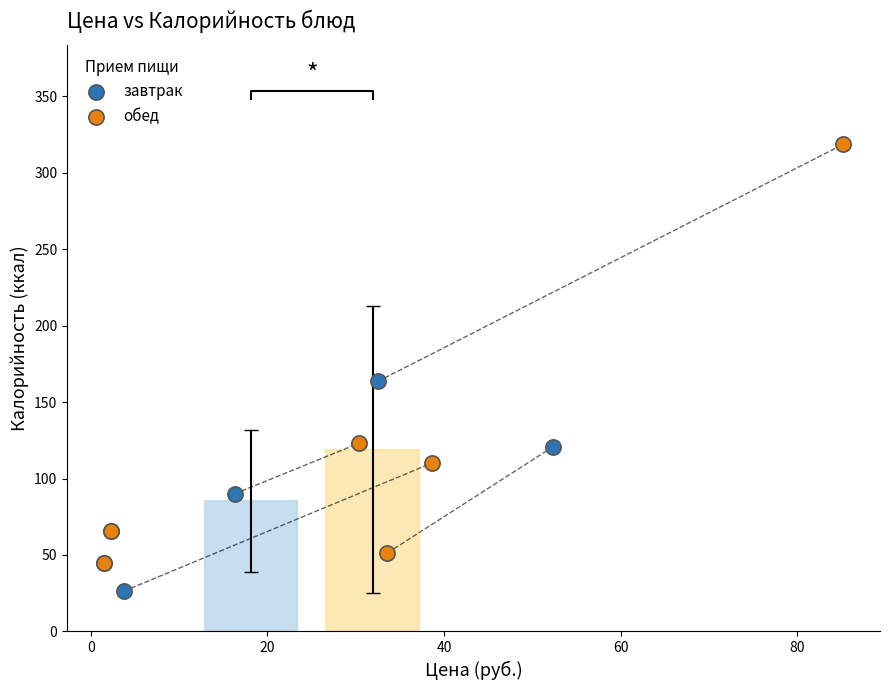

Which series reaches the minimum Y coordinate?

завтрак